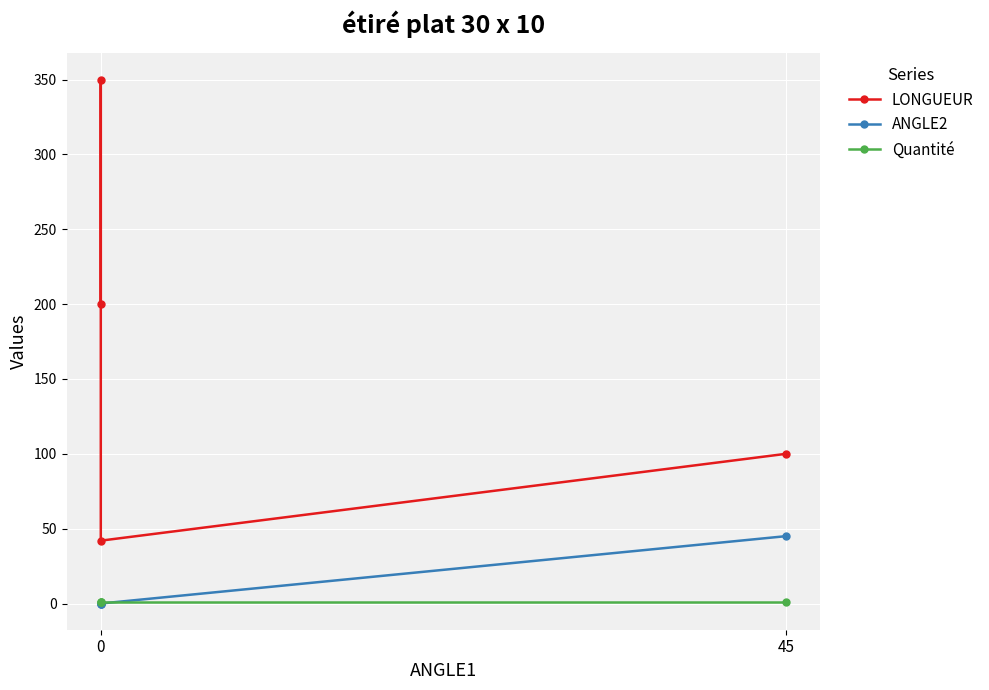

Is it true that LONGUEUR equals 200 at 0?

True